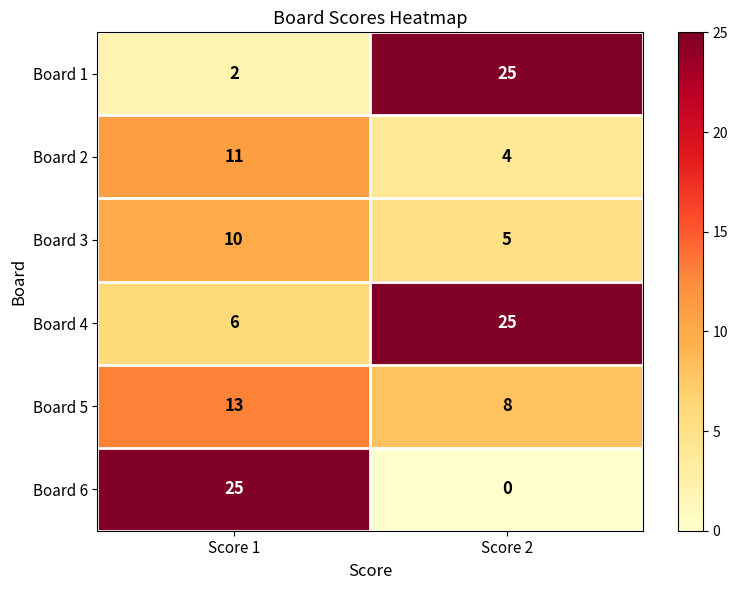

What is the sum of the Board 5 values at Score 1 and Score 2?

21